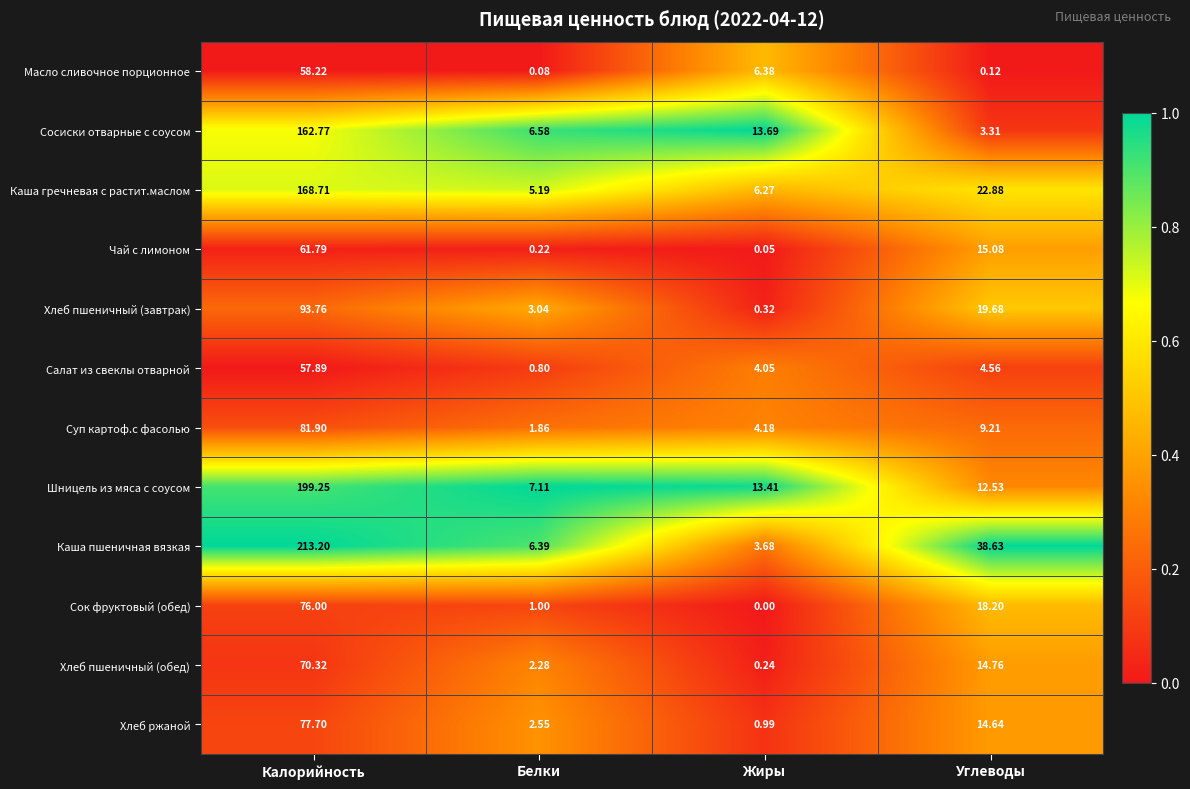

Between Белки and Жиры, which series saw the biggest shift?

Сосиски отварные с соусом